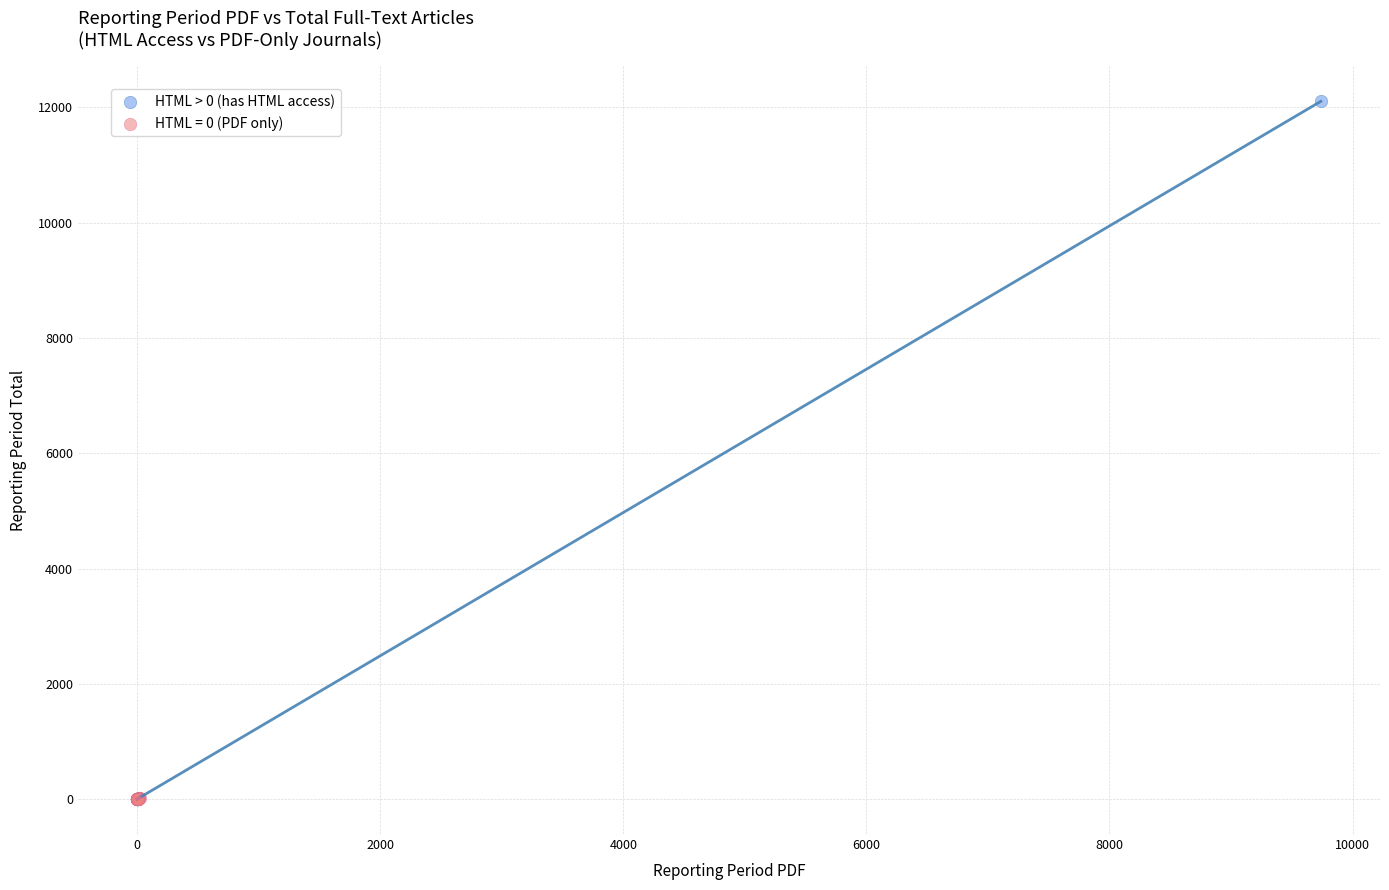

Which series contains the highest Y value?

HTML > 0 (has HTML access)